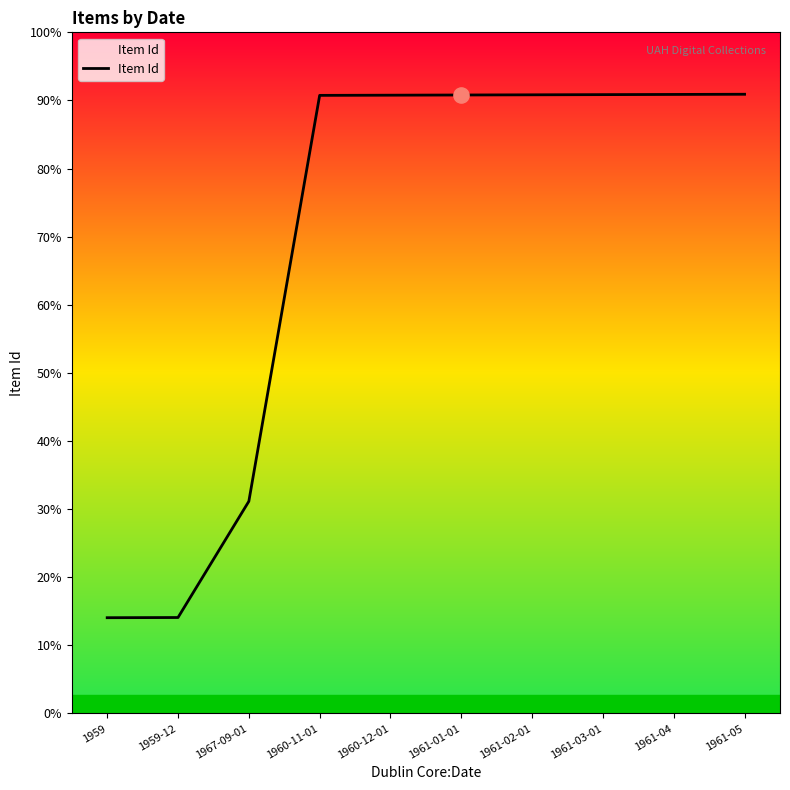

Does the chart have visible grid lines?

No